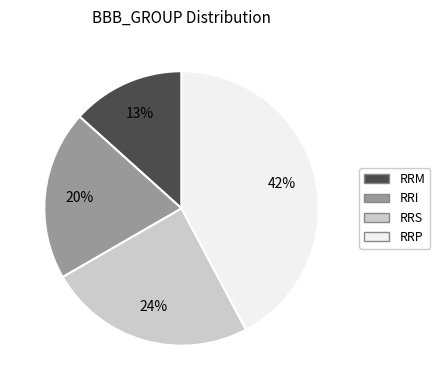

To the nearest percent, what is the average slice percentage?

25%